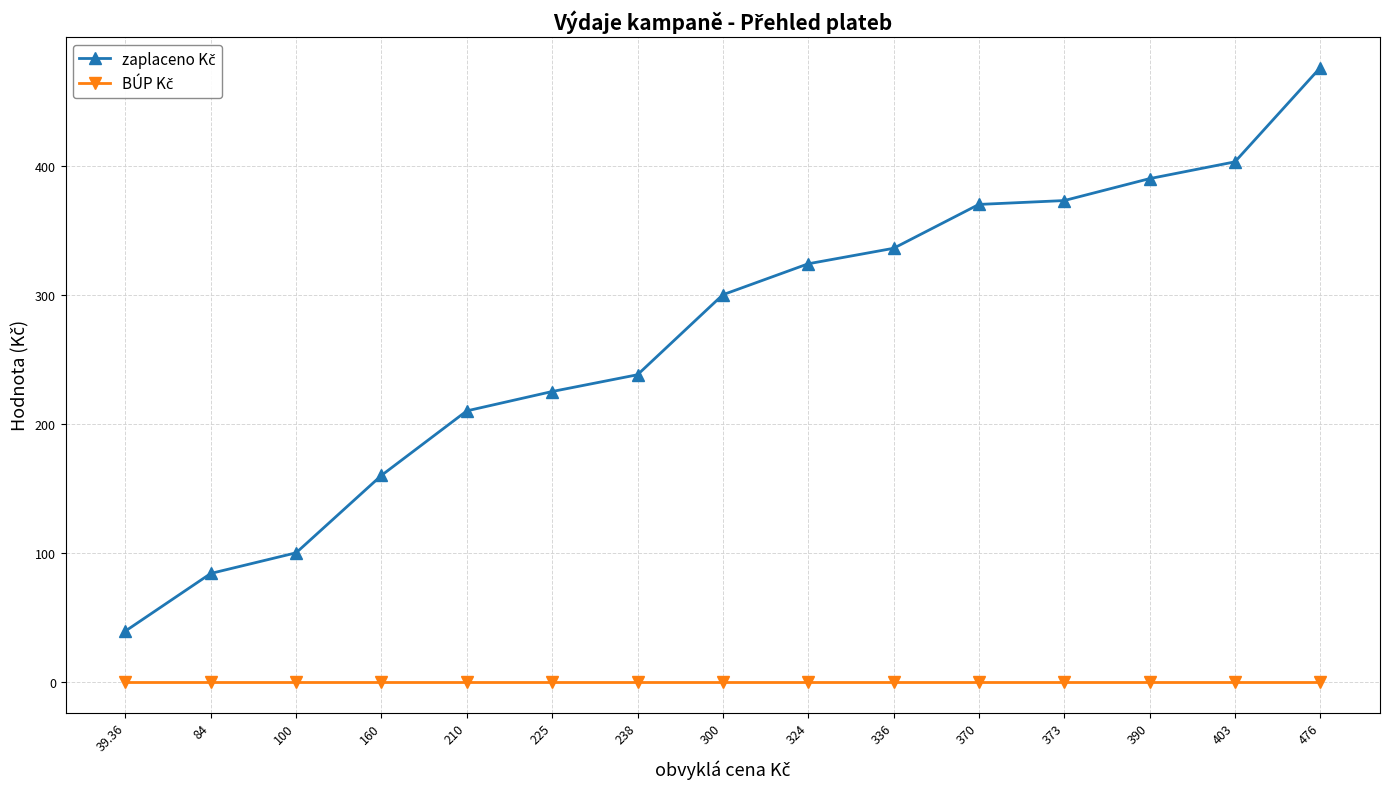

What is the difference between the highest and lowest values at 210?

210.0